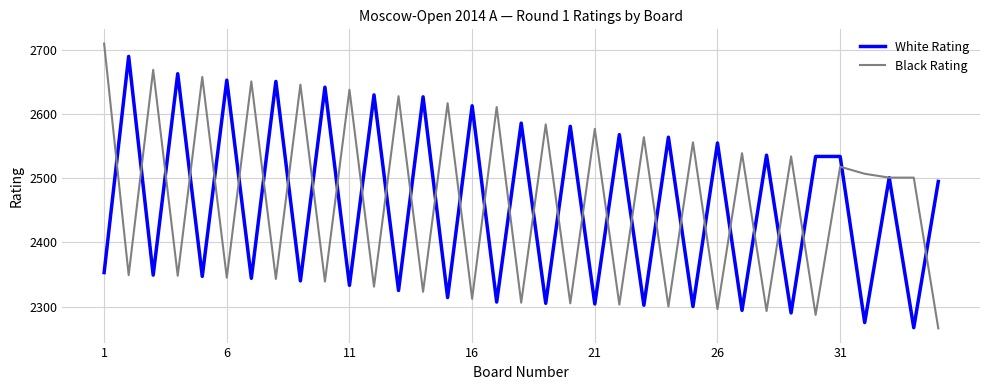

List the series in order of their peak value, highest first.

Black Rating, White Rating